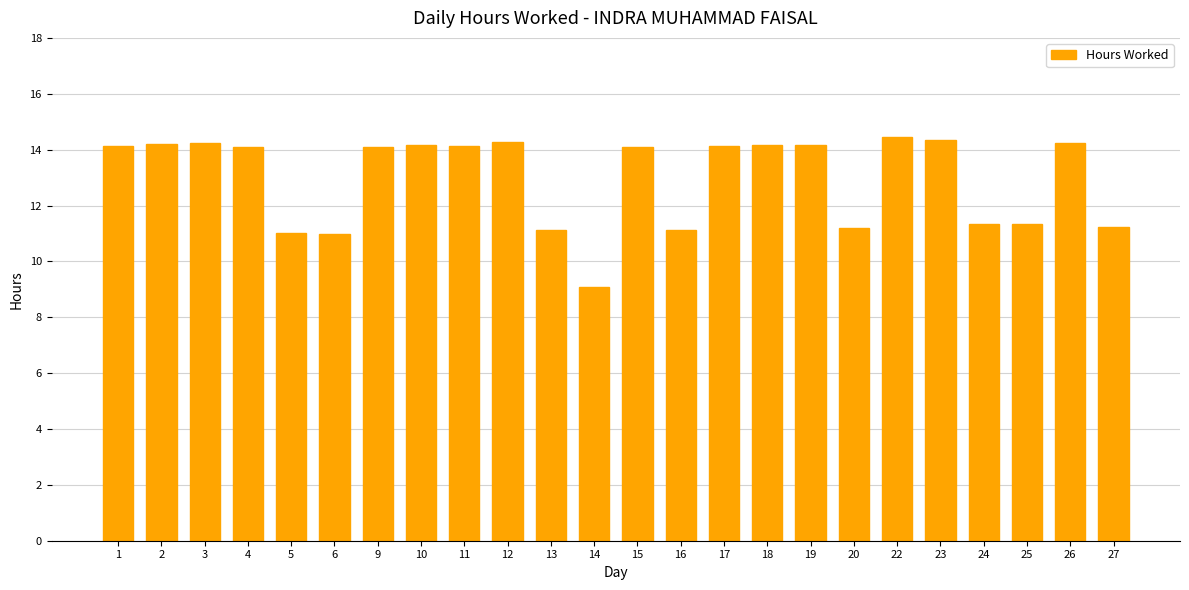

What is the sum of the values at 24 and 14?

20.4